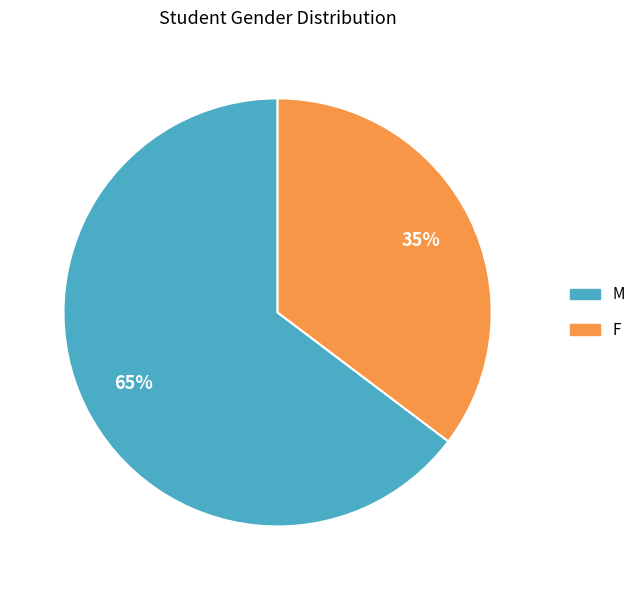

Which has a higher value, F or M?

M